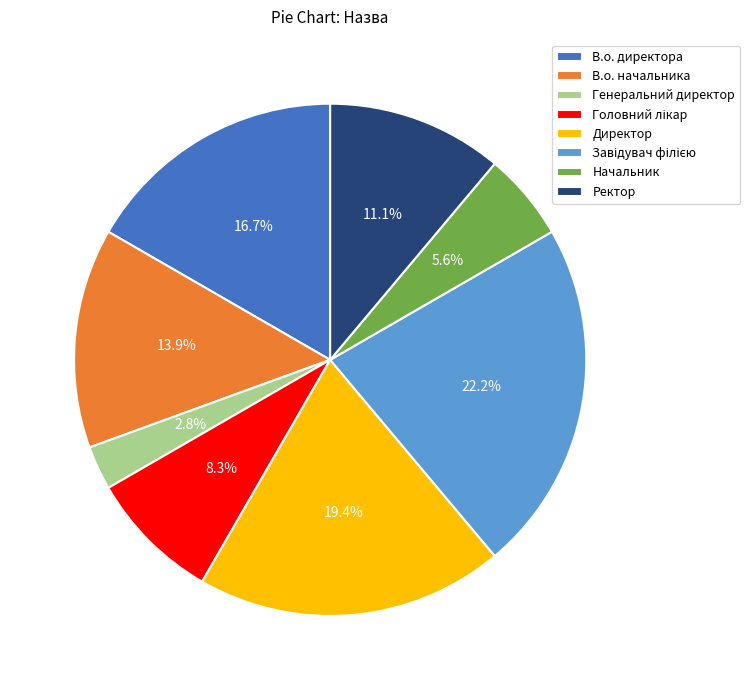

Does Генеральний директор represent more than half of the total?

No